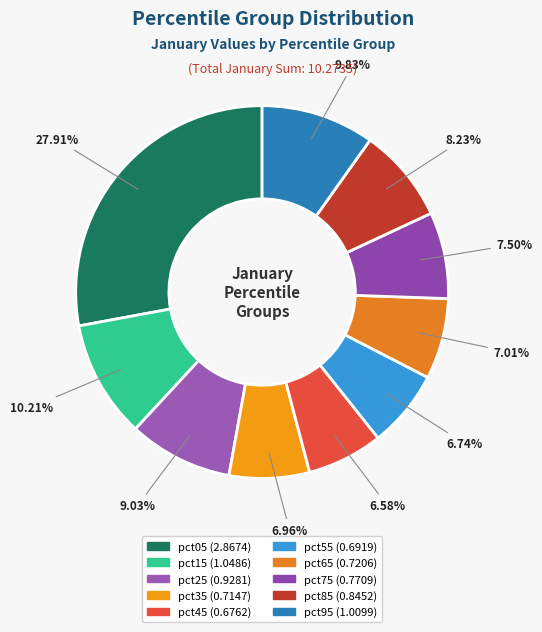

What percentage is NOT represented by pct05?

72.1%